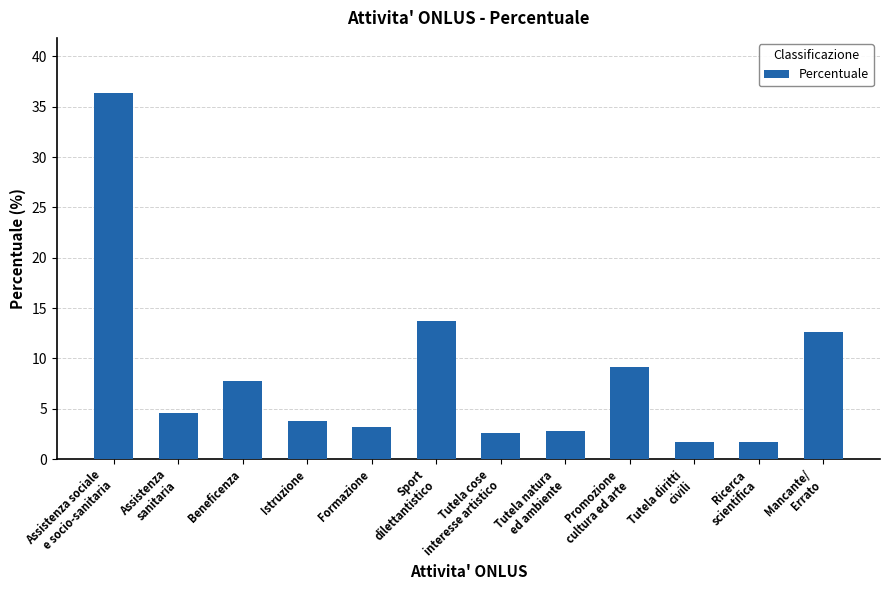

Does the chart contain stacked bars?

No